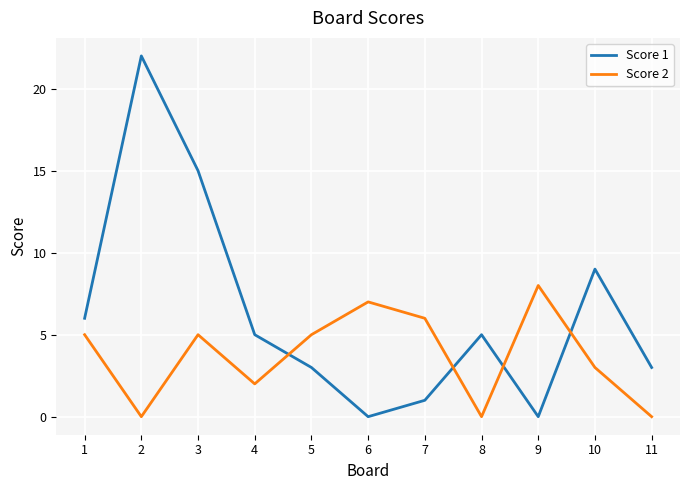

Reading right to left, what are all the values shown in this chart?

Score 1: 11=3	10=9	9=0	8=5	7=1	6=0	5=3	4=5	3=15	2=22	1=6
Score 2: 11=0	10=3	9=8	8=0	7=6	6=7	5=5	4=2	3=5	2=0	1=5